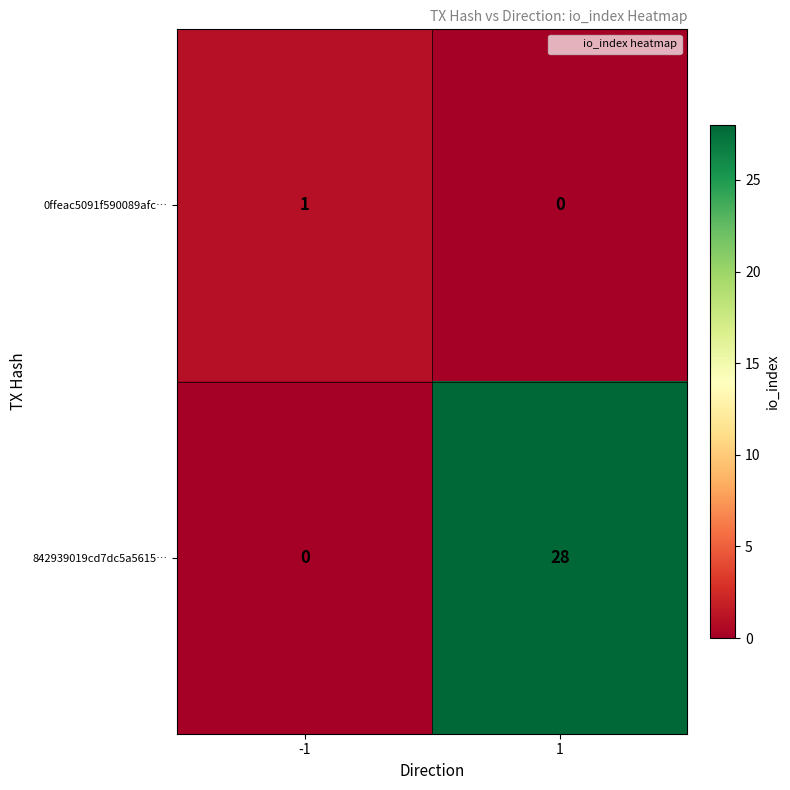

What is the highest value of the 842939019cd7dc5a5615… series?

28